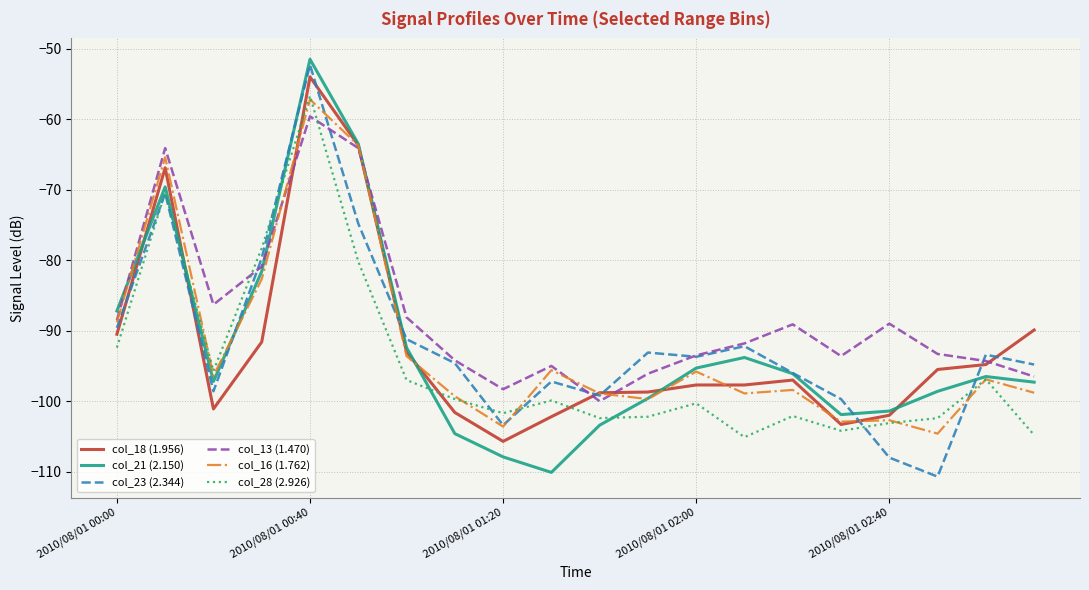

After their last crossing, which series has the higher values: col_28 (2.926) or col_13 (1.470)?

col_13 (1.470)